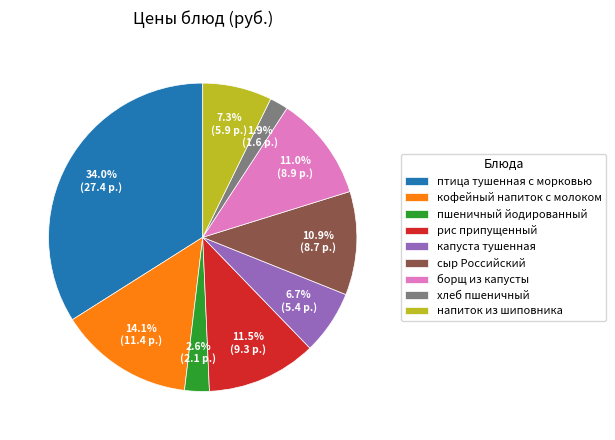

Is there a majority slice in this chart?

No